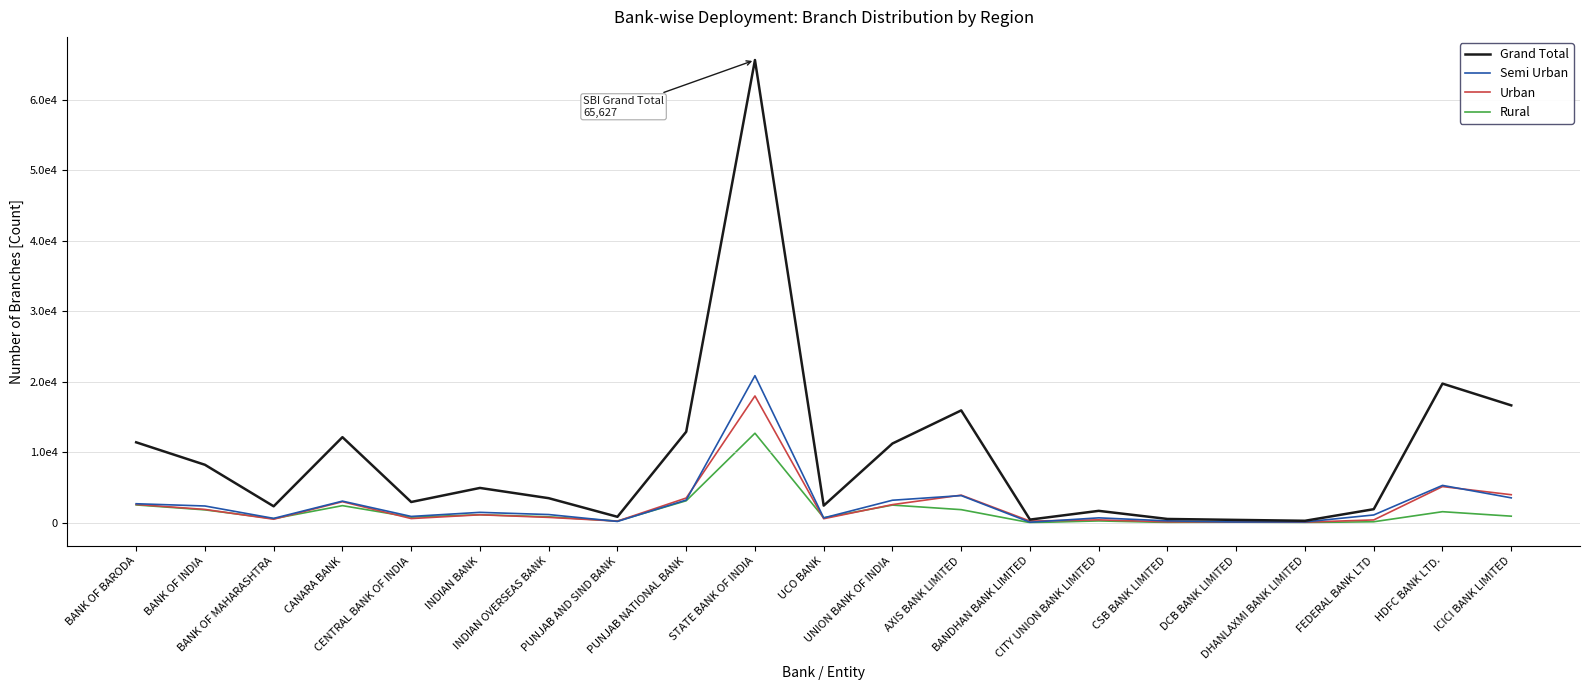

At UNION BANK OF INDIA, list the series in order from smallest to largest.

Rural, Urban, Semi Urban, Grand Total